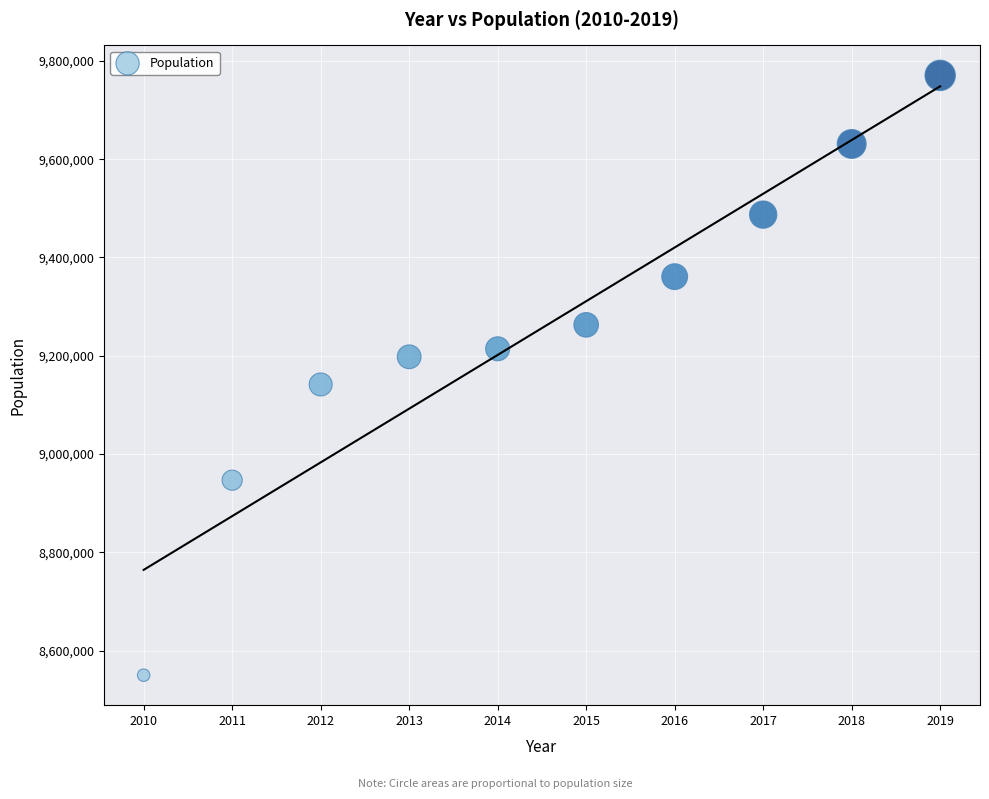

What is the average Y value?

9256303